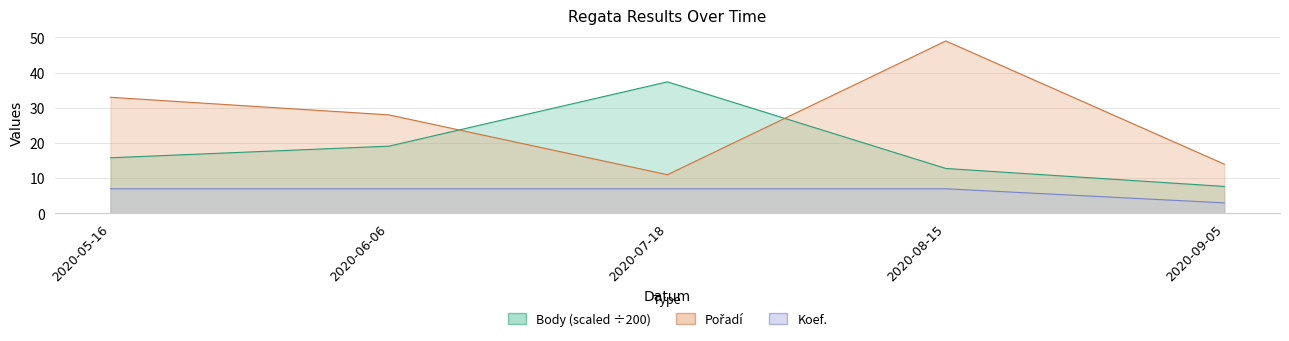

What position from the right is 2020-08-15?

2